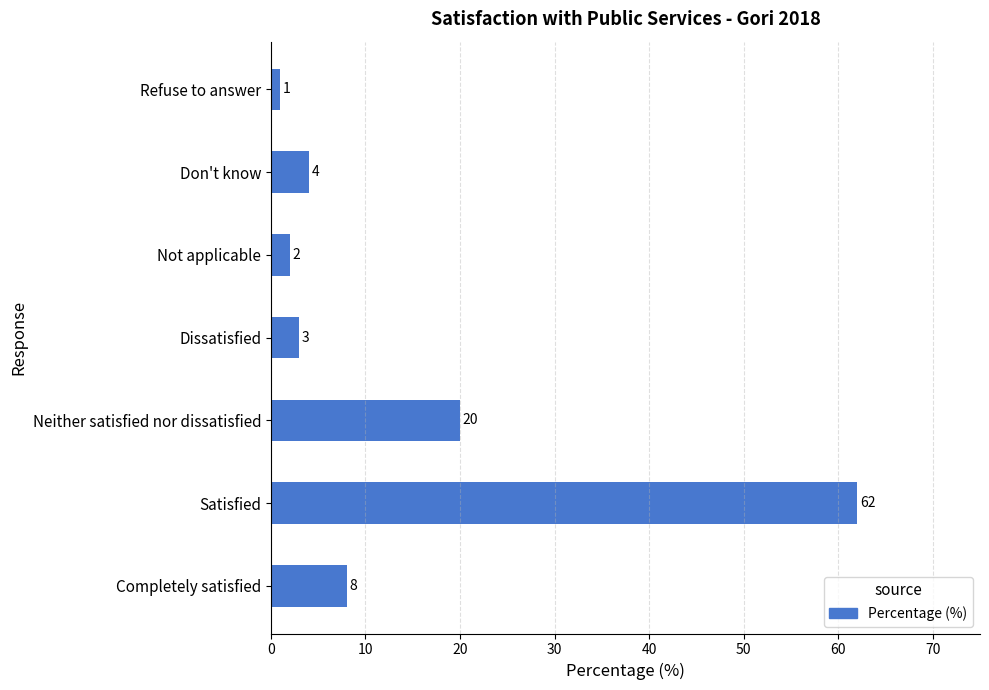

What is the difference between the second highest and minimum values?

19